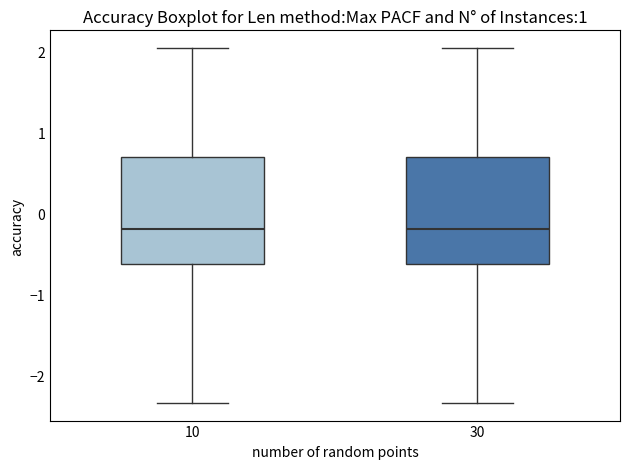

Where does the lower whisker of the box at x = 10 end on the y-axis? The values are not printed on the chart, so give them approximately, as read against the axis.

-2.3